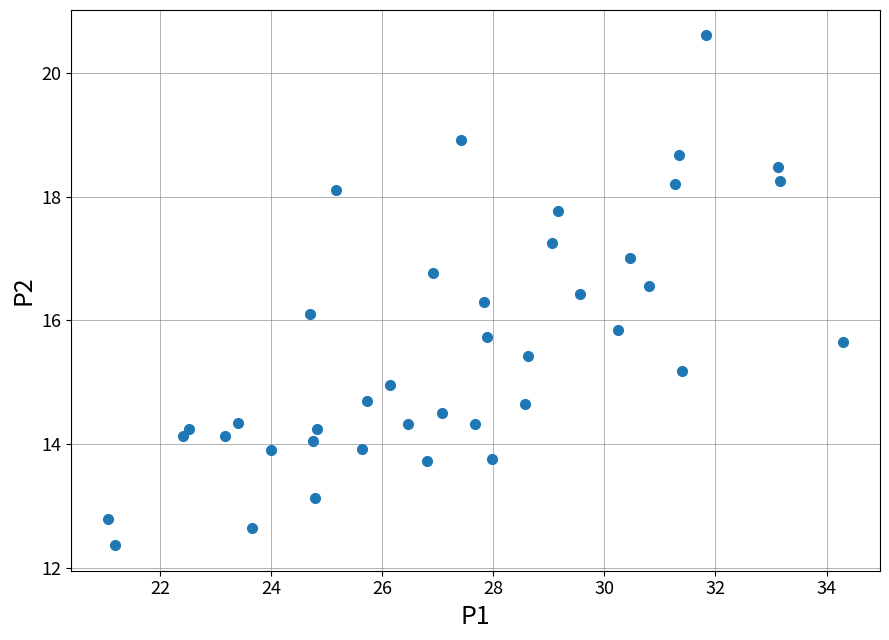

What is the range of Y values (max minus min)?

8.2